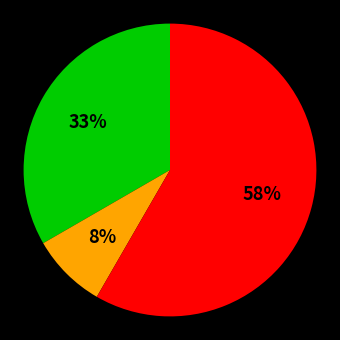

Does any single category account for the majority?

Yes